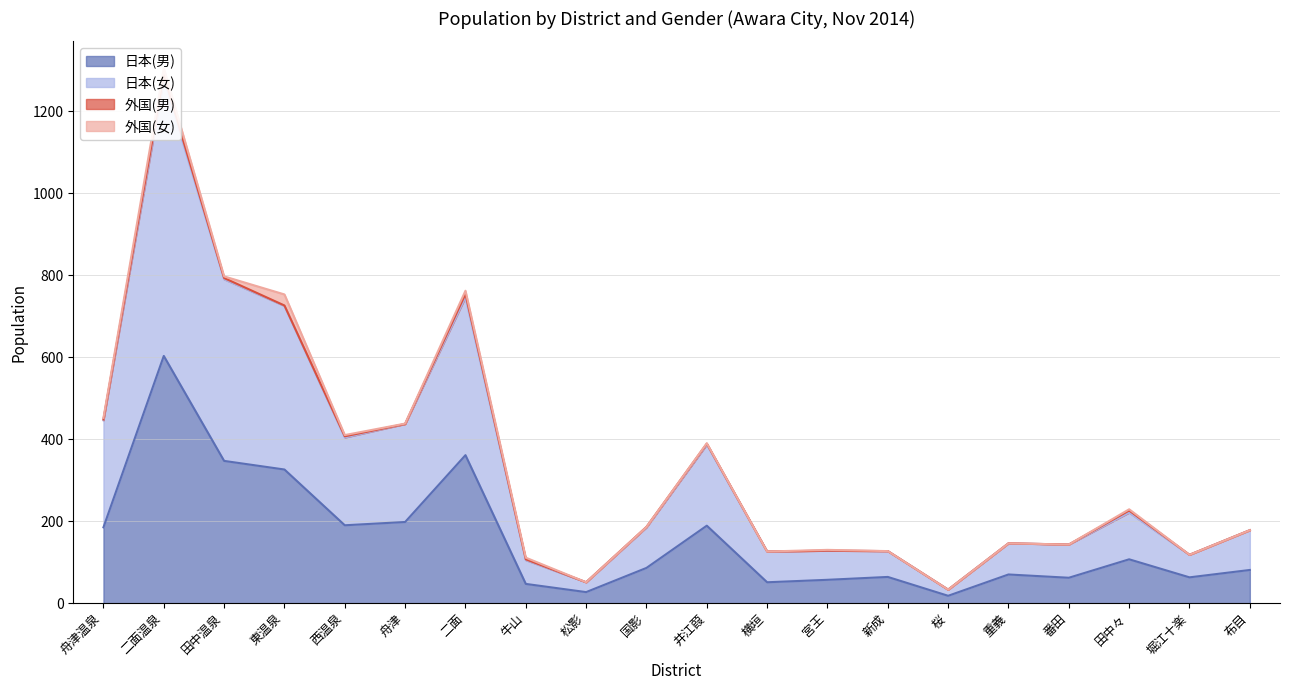

Where is 日本(女) nearest to the value 655?

東温泉